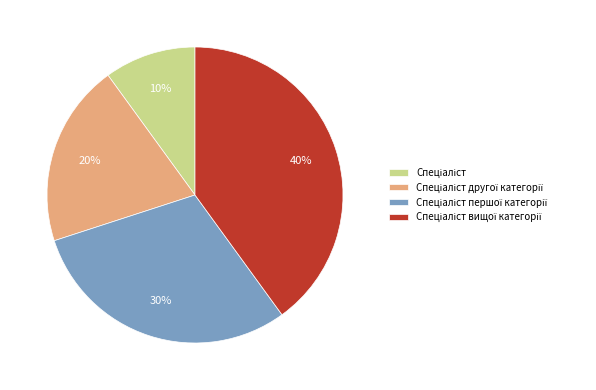

To the nearest percent, what is the difference between the largest and smallest slice percentages?

30%